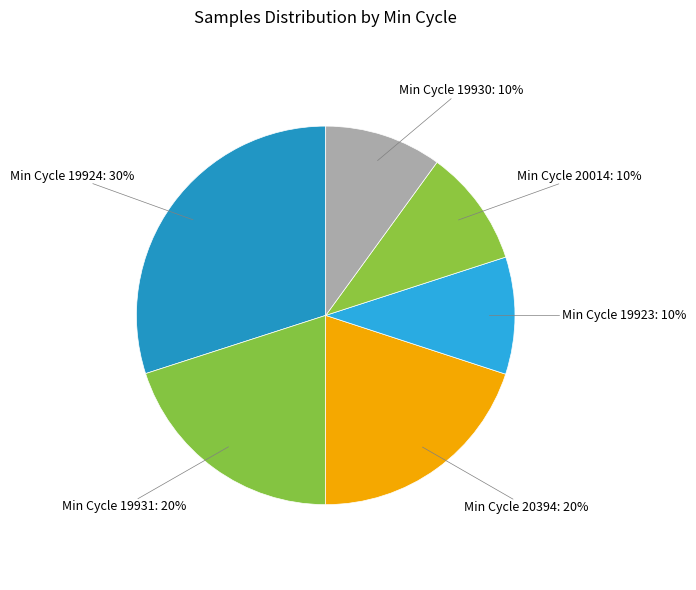

Does Min Cycle 19930 represent more than half of the total?

No